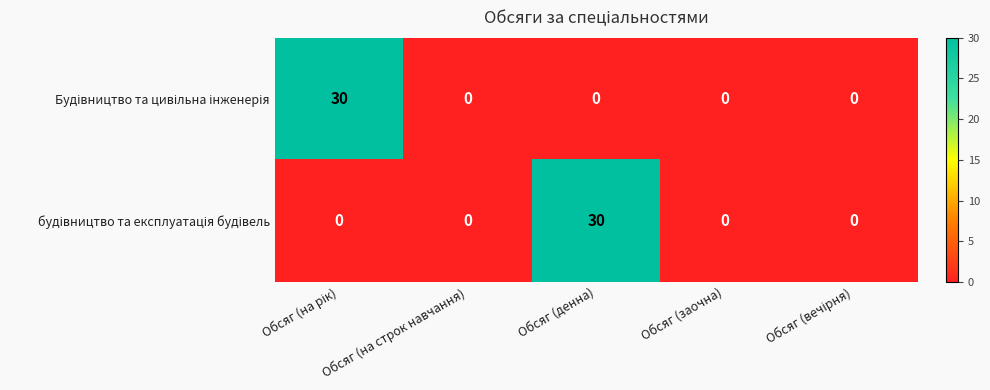

How many categories are shown in the chart?

5